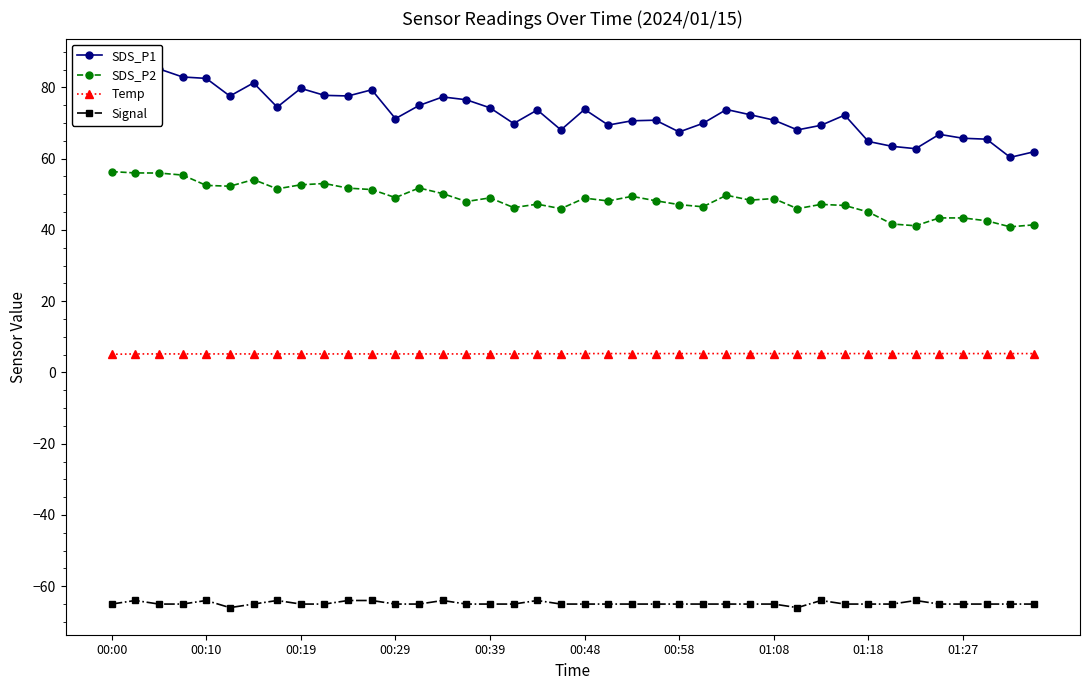

Reading right to left, what are all the values shown in this chart?

SDS_P1: 61.9	60.4	65.5	65.7	66.8	62.8	63.5	64.8	72.2	69.4	68.1	70.8	72.3	73.8	69.9	67.5	70.8	70.6	69.4	73.8	68.1	73.7	69.9	74.3	76.5	77.3	74.9	71.2	79.3	77.6	77.8	79.7	74.5	81.3	77.6	82.5	82.9	85.2	86.1	82.8
SDS_P2: 41.4	40.9	42.6	43.4	43.4	41.2	41.7	45.0	46.9	47.2	46.0	48.8	48.4	49.7	46.5	47.1	48.2	49.4	48.1	48.9	46.0	47.2	46.3	49.0	48.0	50.2	51.8	49.1	51.3	51.7	53.0	52.7	51.5	54.1	52.3	52.5	55.4	56.0	56.0	56.4
Temp: 5.3	5.3	5.3	5.3	5.3	5.3	5.3	5.3	5.3	5.3	5.3	5.3	5.3	5.3	5.3	5.3	5.3	5.3	5.3	5.3	5.2	5.3	5.2	5.2	5.2	5.2	5.2	5.2	5.2	5.2	5.2	5.2	5.2	5.2	5.2	5.2	5.2	5.2	5.2	5.1
Signal: -65.0	-65.0	-65.0	-65.0	-65.0	-64.0	-65.0	-65.0	-65.0	-64.0	-66.0	-65.0	-65.0	-65.0	-65.0	-65.0	-65.0	-65.0	-65.0	-65.0	-65.0	-64.0	-65.0	-65.0	-65.0	-64.0	-65.0	-65.0	-64.0	-64.0	-65.0	-65.0	-64.0	-65.0	-66.0	-64.0	-65.0	-65.0	-64.0	-65.0